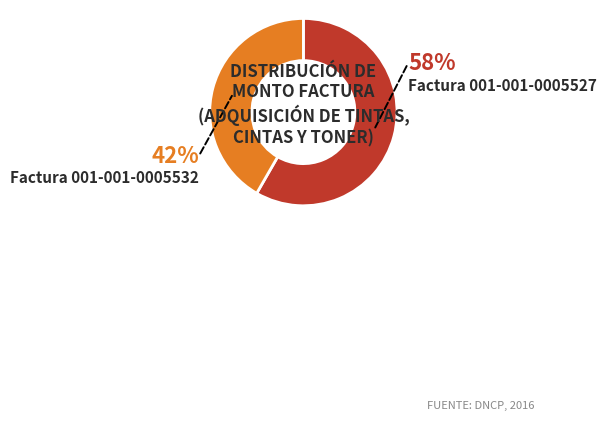

Count the number of slices in the pie.

2